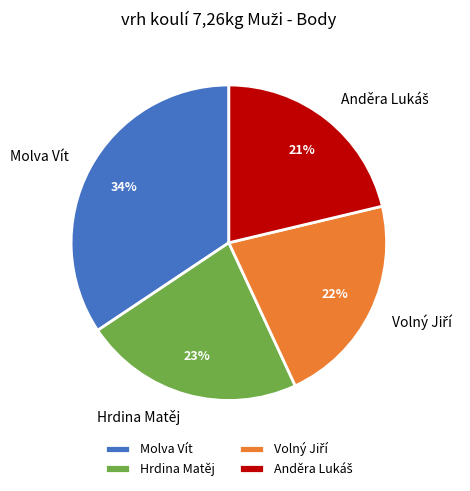

To the nearest percent, what is the average slice percentage?

25%